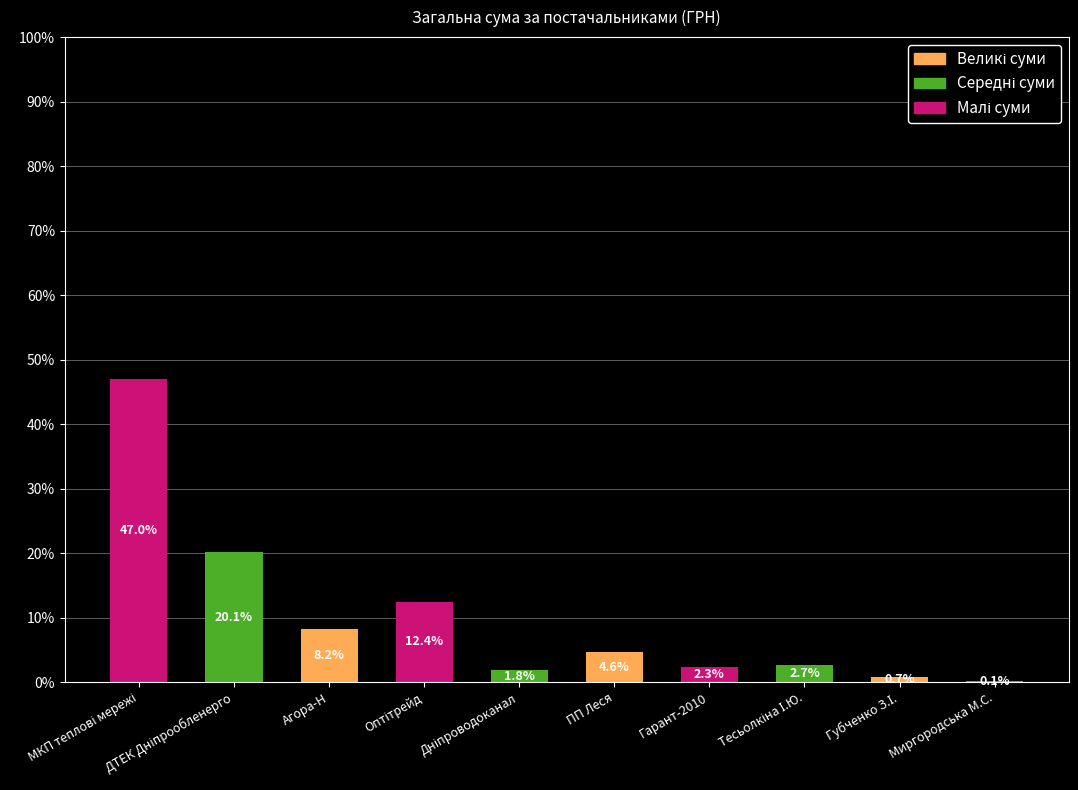

Are the bars horizontal?

No